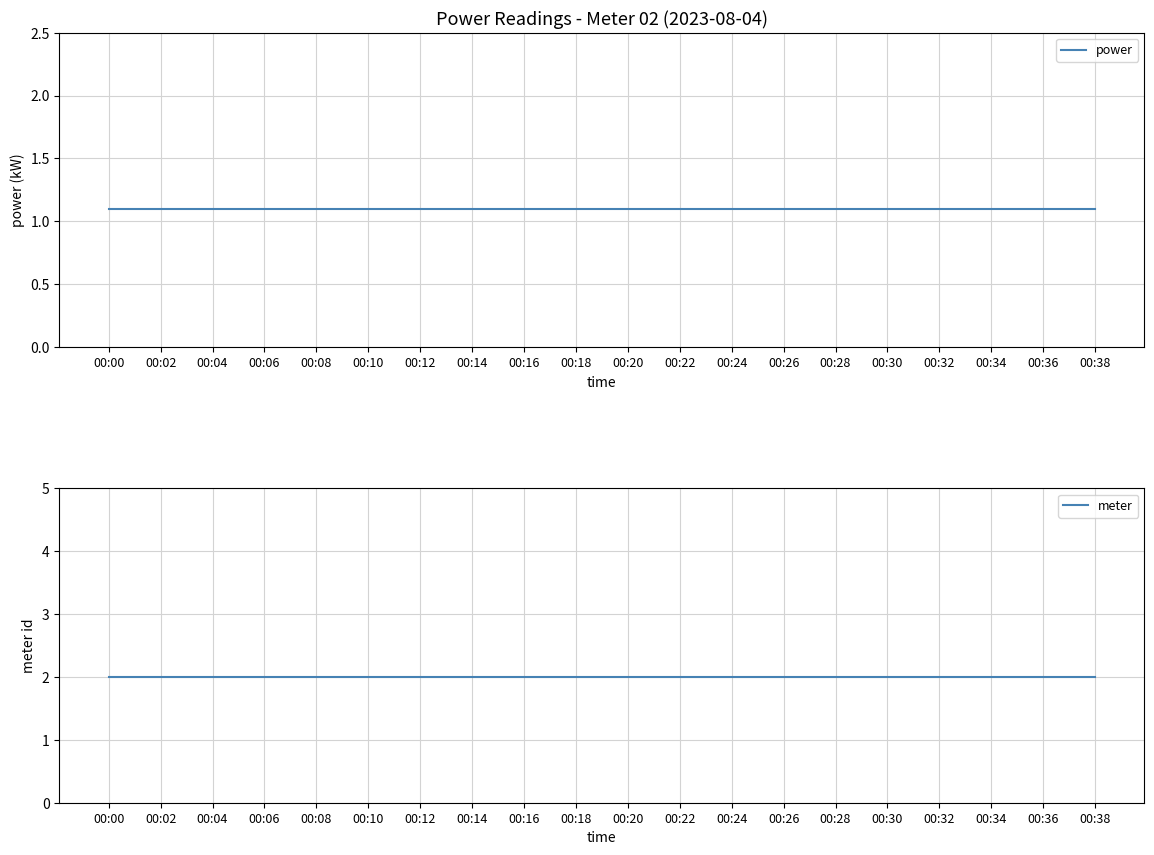

How many lines are shown in the chart?

2